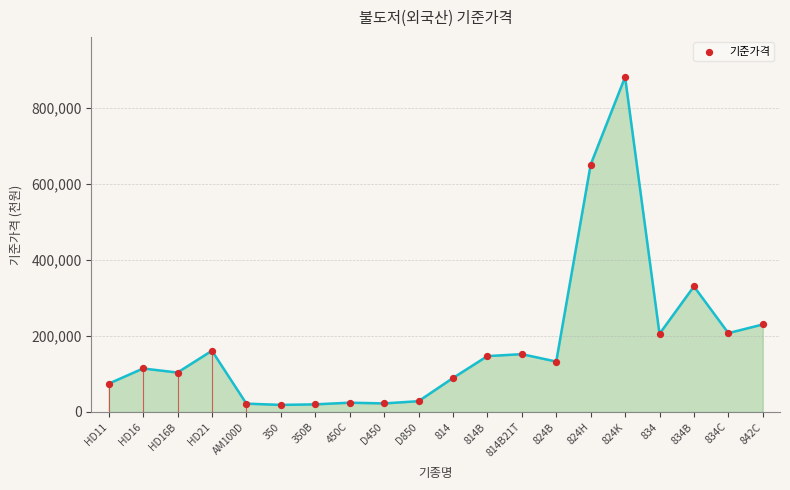

What is the ratio of the value at HD16B to the value at 824H?

0.2